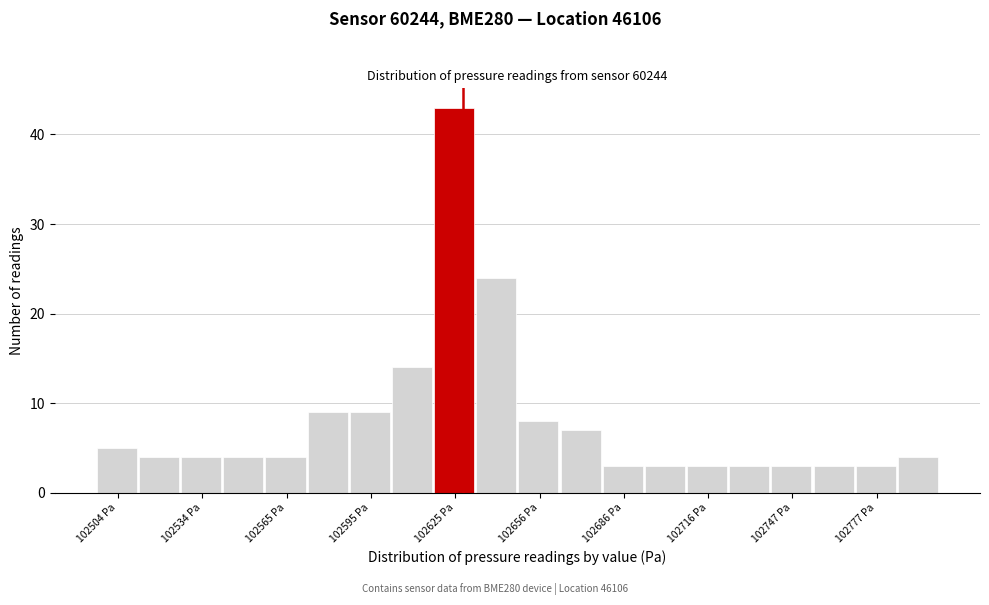

Around what value on the x-axis is the tallest bar? Give the approximate position of its centre, as read against the axis.

102625